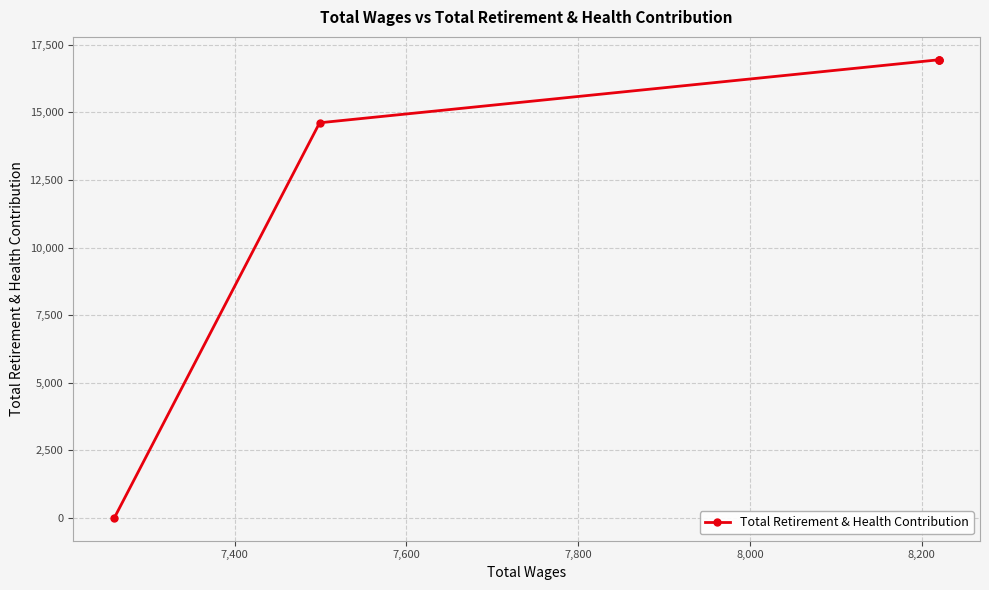

What is the average value?

13091